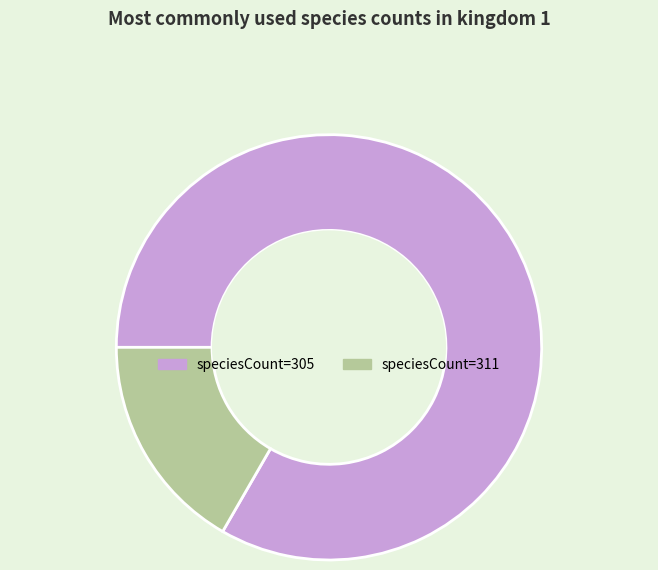

Is there a majority slice in this chart?

Yes